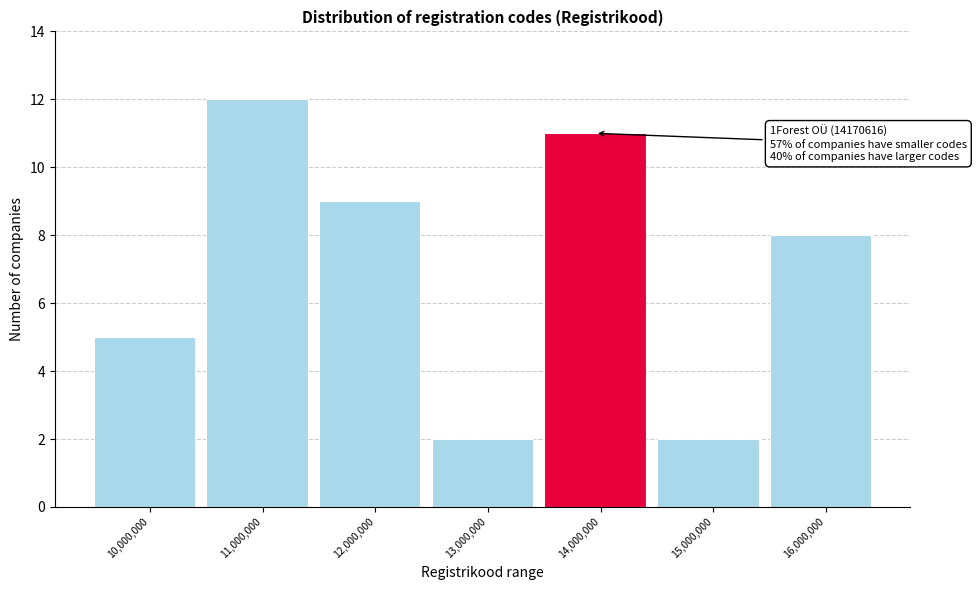

Reading left to right, what are all the values shown in this chart?

5	12	9	2	11	2	8